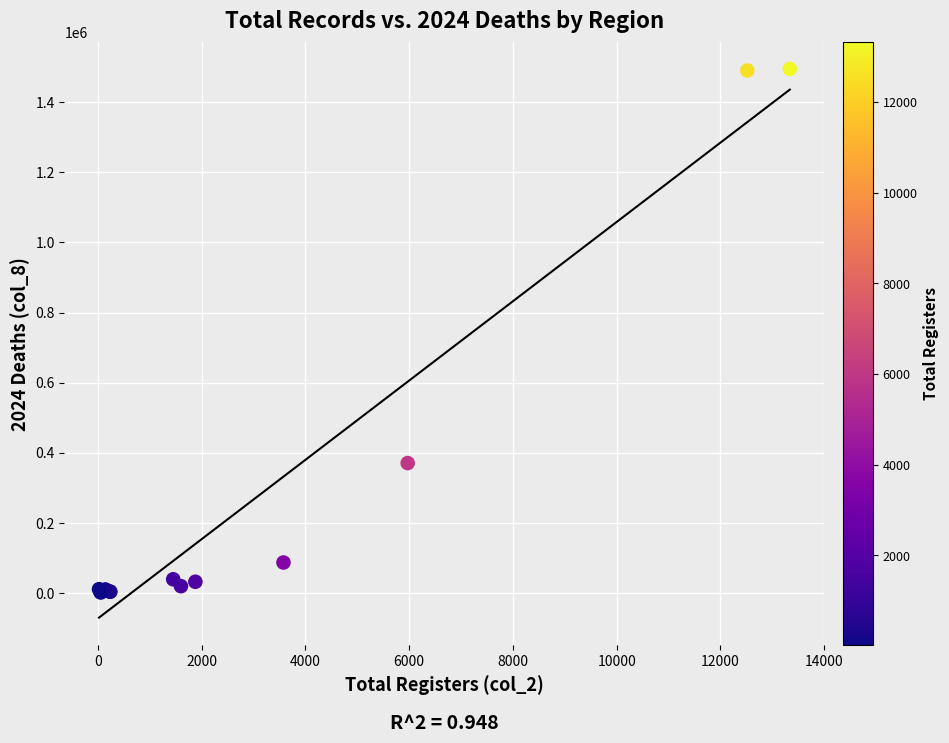

What Y value in the scatter plot is closest to 748010?

370144